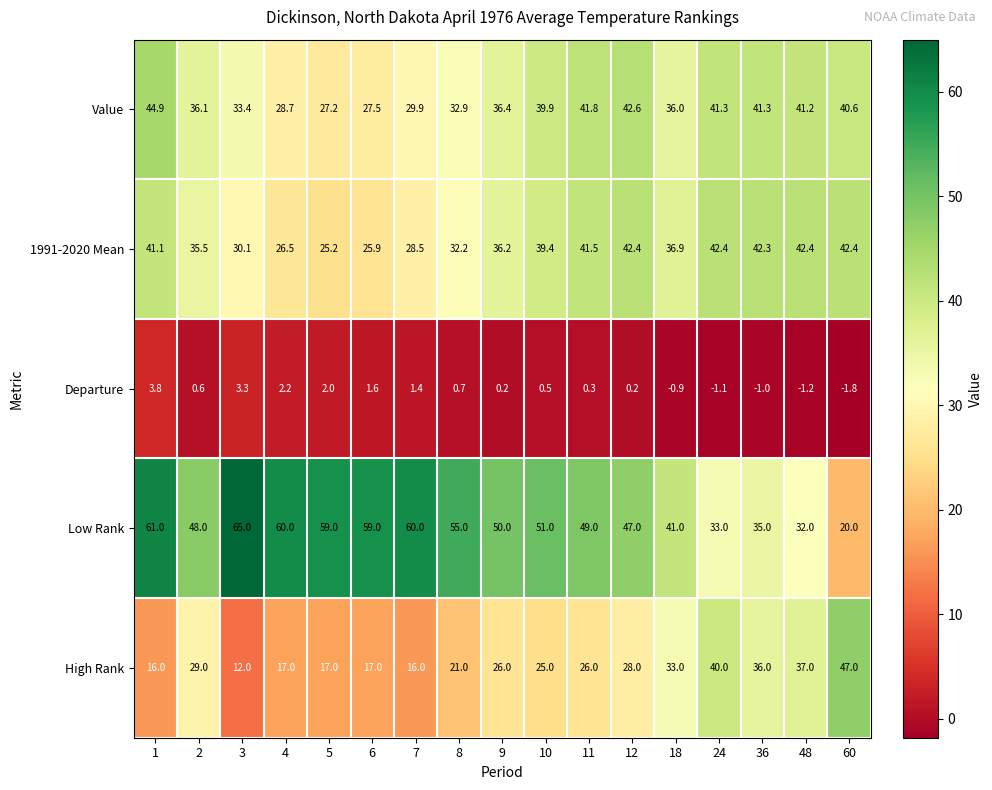

What is the sum of all Value values?

621.7